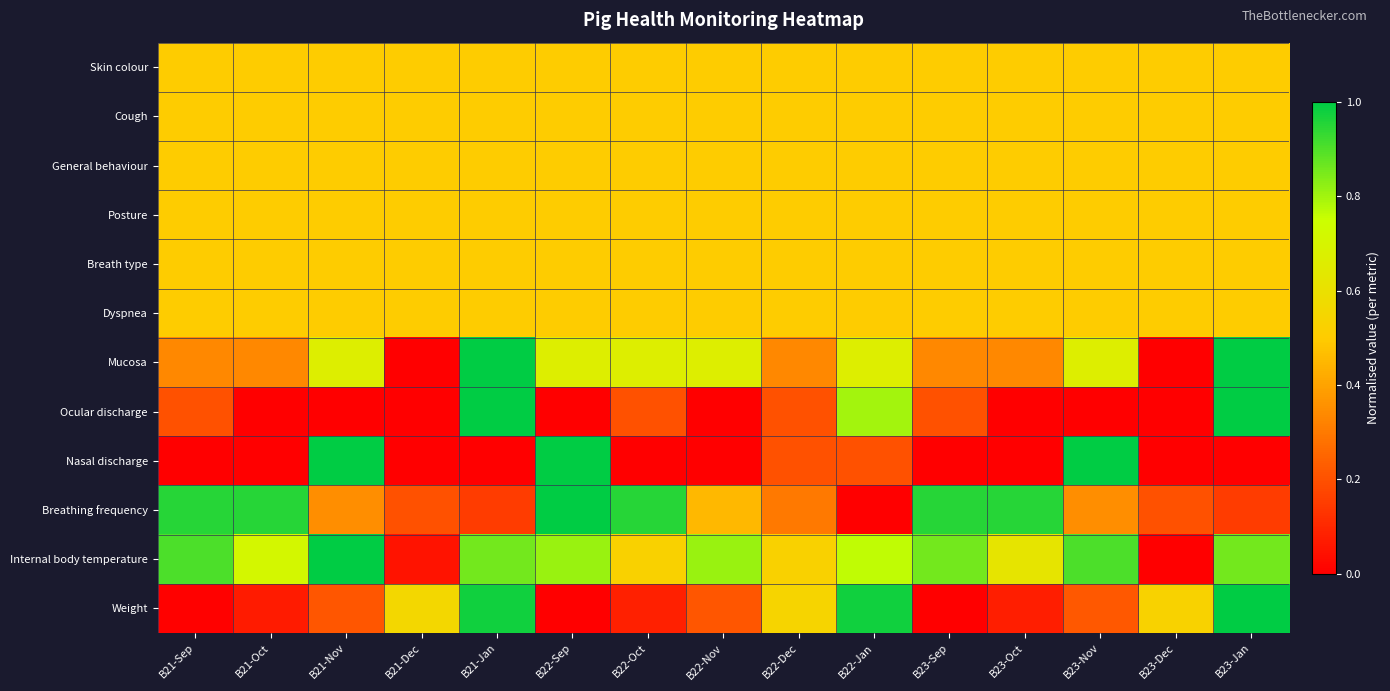

List the series in order of their peak value, highest first.

Mucosa, Ocular discharge, Nasal discharge, Breathing frequency, Internal body temperature, Weight, Skin colour, Cough, General behaviour, Posture, Breath type, Dyspnea